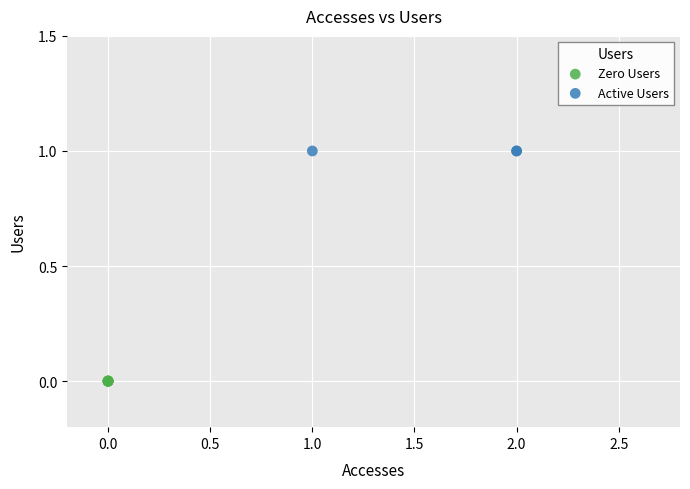

Which series reaches the maximum Y coordinate?

Active Users